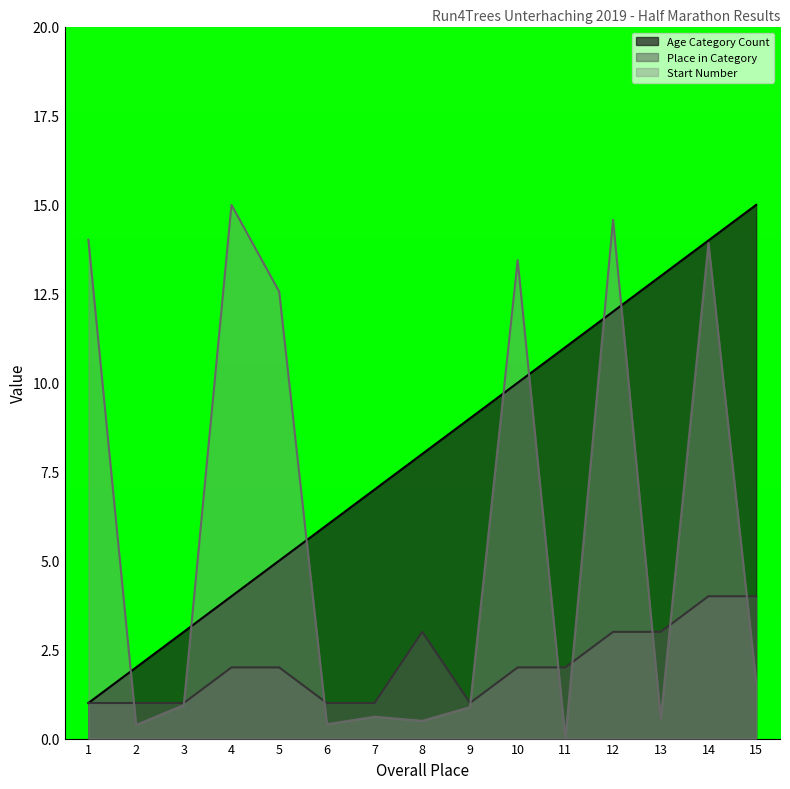

List the series in order of their peak value, lowest first.

Place in Category, Age Category Count, Start Number